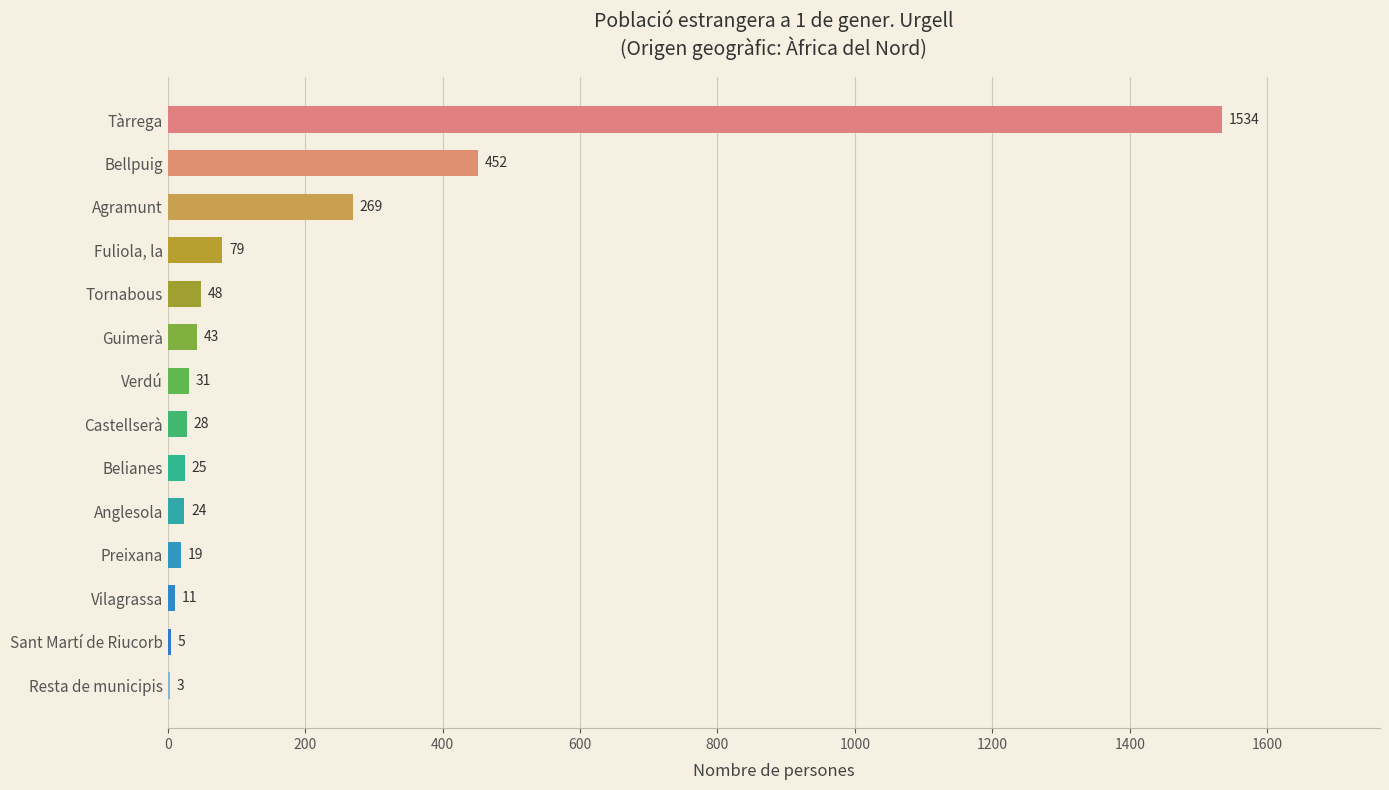

Reading top to bottom, what are all the values shown in this chart?

Tàrrega=1534	Bellpuig=452	Agramunt=269	Fuliola, la=79	Tornabous=48	Guimerà=43	Verdú=31	Castellserà=28	Belianes=25	Anglesola=24	Preixana=19	Vilagrassa=11	Sant Martí de Riucorb=5	Resta de municipis=3